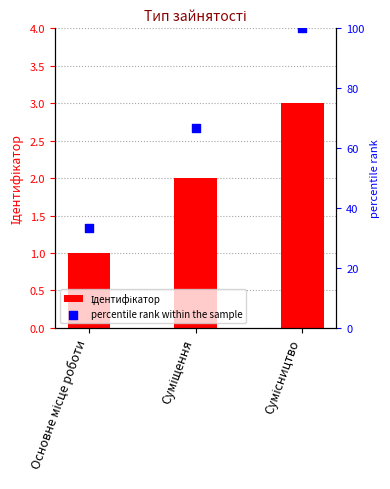

Is the value of percentile rank within the sample at Суміщення greater than the value of Ідентифікатор at Сумісництво?

Yes